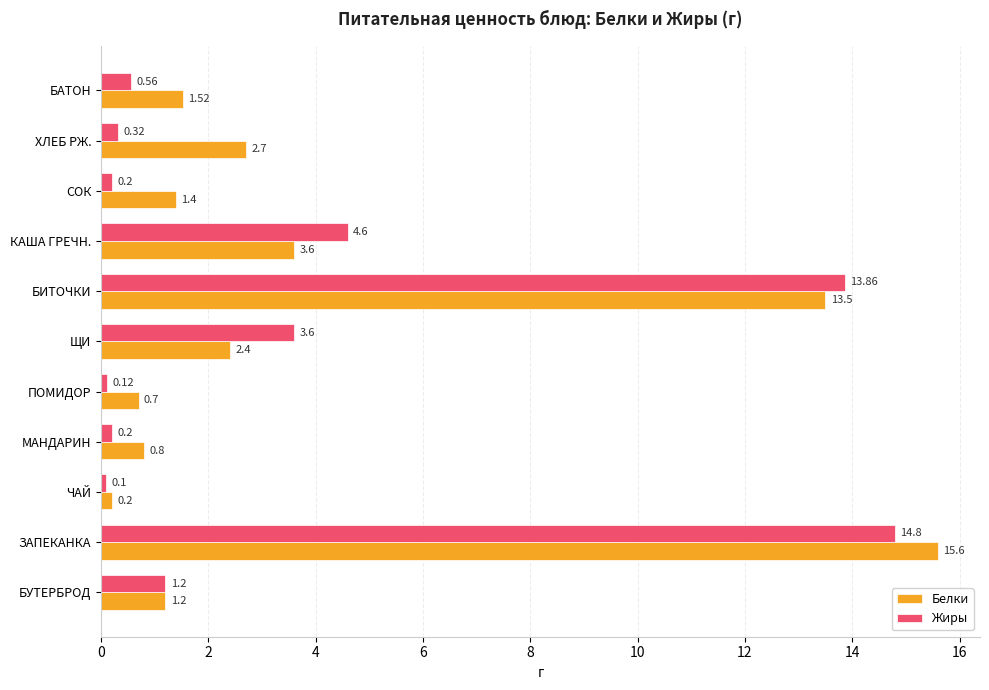

How many data points in Белки are less than 1?

3